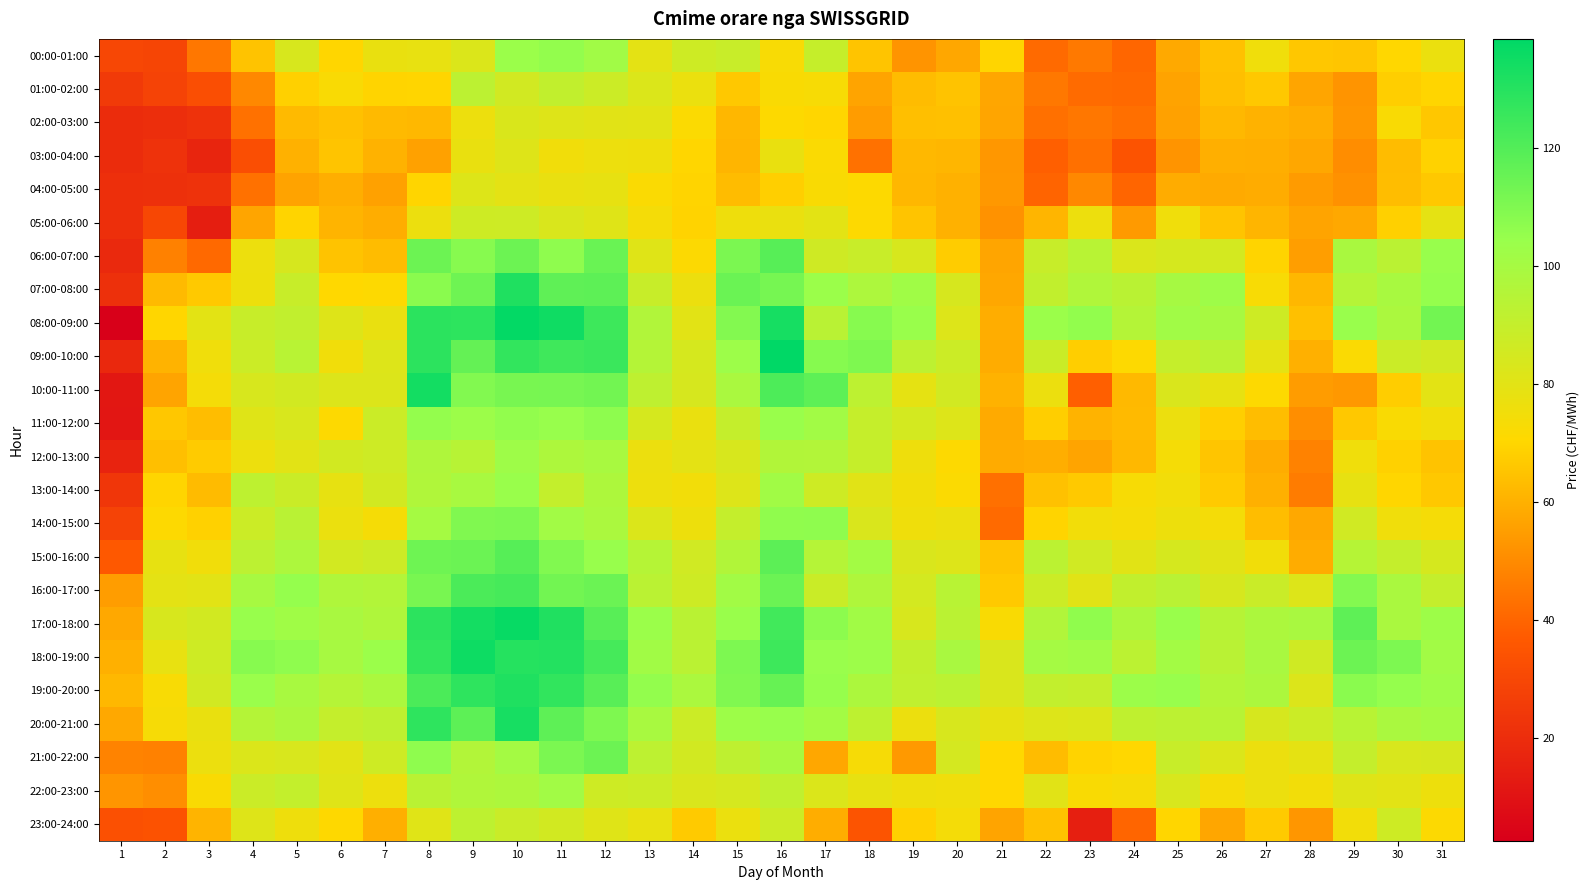

Reading left to right, list all the values displayed in this chart.

00:00-01:00: 1=29.8	2=29.4	3=44.7	4=64.9	5=83.8	6=69.8	7=77.7	8=78.3	9=82.3	10=103.7	11=105.7	12=101.8	13=79.5	14=87.0	15=88.8	16=73.0	17=89.6	18=65.2	19=52.3	20=57.4	21=69.7	22=41.4	23=45.2	24=40.2	25=57.9	26=64.3	27=75.5	28=65.9	29=65.4	30=70.1	31=77.0
01:00-02:00: 1=25.1	2=28.2	3=32.4	4=49.3	5=68.4	6=72.6	7=69.3	8=69.7	9=92.7	10=85.8	11=91.0	12=87.7	13=82.3	14=77.1	15=66.2	16=72.4	17=73.2	18=56.6	19=63.0	20=64.9	21=57.1	22=44.8	23=41.5	24=41.0	25=56.3	26=63.8	27=66.2	28=56.8	29=52.5	30=67.8	31=69.7
02:00-03:00: 1=19.4	2=20.2	3=21.9	4=43.2	5=62.4	6=64.5	7=62.5	8=62.0	9=76.6	10=82.8	11=81.2	12=80.6	13=79.9	14=71.7	15=61.7	16=71.0	17=69.9	18=54.4	19=63.9	20=64.2	21=56.8	22=42.8	23=44.8	24=42.6	25=56.0	26=62.0	27=60.2	28=59.1	29=53.0	30=72.5	31=65.8
03:00-04:00: 1=19.7	2=21.9	3=17.1	4=32.4	5=60.1	6=65.3	7=60.4	8=55.9	9=77.7	10=81.4	11=75.4	12=76.6	13=76.1	14=69.9	15=61.1	16=77.7	17=72.1	18=43.1	19=61.9	20=61.4	21=53.1	22=38.4	23=42.8	24=34.5	25=52.3	26=59.5	27=59.2	28=57.5	29=50.7	30=62.9	31=68.9
04:00-05:00: 1=20.8	2=21.3	3=21.9	4=43.1	5=56.4	6=59.3	7=55.8	8=69.6	9=81.7	10=79.4	11=77.9	12=78.3	13=72.0	14=69.5	15=63.1	16=68.1	17=72.3	18=70.9	19=61.8	20=60.2	21=53.4	22=39.7	23=49.1	24=40.0	25=58.8	26=58.2	27=58.8	28=54.3	29=51.7	30=63.2	31=66.2
05:00-06:00: 1=20.7	2=30.2	3=14.4	4=57.0	5=69.5	6=60.9	7=59.0	8=76.8	9=87.0	10=87.1	11=83.1	12=81.2	13=74.2	14=69.0	15=76.1	16=77.4	17=79.7	18=71.3	19=65.2	20=60.1	21=51.9	22=61.1	23=76.5	24=53.9	25=75.6	26=65.1	27=61.1	28=56.6	29=57.6	30=68.4	31=79.1
06:00-07:00: 1=18.7	2=47.2	3=40.9	4=76.6	5=84.1	6=64.8	7=63.1	8=114.2	9=108.5	10=114.3	11=106.5	12=115.0	13=81.1	14=71.5	15=111.2	16=119.1	17=86.7	18=88.8	19=83.8	20=67.2	21=56.9	22=89.1	23=94.0	24=82.6	25=84.3	26=85.0	27=69.3	28=55.1	29=98.7	30=93.3	31=104.7
07:00-08:00: 1=21.4	2=62.6	3=66.5	4=76.3	5=89.0	6=70.4	7=71.2	8=107.5	9=114.1	10=131.6	11=117.1	12=117.8	13=89.1	14=76.8	15=114.9	16=112.2	17=103.8	18=97.9	19=102.2	20=83.9	21=57.5	22=91.0	23=96.8	24=93.6	25=99.9	26=102.5	27=72.8	28=61.7	29=95.1	30=99.4	31=105.3
08:00-09:00: 1=2.6	2=69.9	3=79.7	4=89.1	5=91.3	6=81.3	7=77.8	8=129.0	9=128.3	10=137.8	11=134.9	12=125.0	13=96.4	14=80.0	15=109.3	16=133.3	17=94.0	18=108.4	19=104.3	20=81.8	21=59.1	22=103.7	23=106.1	24=95.5	25=101.9	26=99.7	27=86.9	28=64.0	29=104.6	30=98.3	31=112.9
09:00-10:00: 1=18.2	2=60.7	3=75.5	4=87.7	5=94.0	6=75.3	7=82.0	8=128.6	9=116.2	10=127.3	11=124.3	12=125.3	13=95.4	14=84.3	15=103.2	16=138.6	17=108.6	18=110.3	19=92.5	20=87.6	21=58.8	22=88.3	23=67.7	24=71.2	25=89.8	26=93.3	27=79.1	28=59.8	29=72.0	30=87.9	31=85.8
10:00-11:00: 1=11.7	2=56.7	3=74.2	4=83.8	5=85.5	6=82.1	7=82.0	8=134.2	9=109.5	10=111.6	11=111.9	12=112.9	13=92.0	14=84.0	15=98.6	16=121.3	17=117.8	18=92.4	19=78.8	20=85.8	21=60.4	22=76.9	23=38.4	24=62.1	25=83.2	26=78.5	27=71.2	28=54.6	29=53.4	30=67.6	31=79.7
11:00-12:00: 1=11.3	2=66.0	3=63.4	4=81.0	5=83.6	6=71.3	7=87.9	8=105.4	9=103.3	10=106.2	11=104.7	12=106.8	13=84.3	14=77.5	15=90.1	16=104.2	17=101.2	18=89.9	19=85.0	20=82.0	21=58.3	22=67.9	23=60.6	24=62.4	25=76.7	26=68.1	27=63.4	28=50.7	29=66.3	30=72.4	31=75.1
12:00-13:00: 1=16.2	2=63.7	3=66.9	4=76.6	5=80.1	6=85.5	7=87.2	8=96.9	9=94.3	10=102.7	11=97.4	12=99.3	13=76.8	14=79.3	15=83.6	16=96.1	17=95.8	18=89.7	19=76.1	20=71.3	21=58.6	22=59.3	23=56.7	24=61.8	25=73.7	26=65.3	27=58.9	28=47.5	29=75.6	30=68.5	31=64.9
13:00-14:00: 1=23.4	2=69.5	3=62.8	4=92.1	5=88.3	6=78.5	7=85.7	8=96.6	9=99.3	10=104.3	11=90.5	12=97.5	13=76.5	14=74.7	15=82.0	16=101.4	17=86.8	18=80.5	19=74.9	20=71.8	21=42.9	22=64.4	23=66.5	24=73.1	25=74.7	26=66.7	27=59.8	28=46.0	29=78.4	30=70.0	31=66.3
14:00-15:00: 1=28.5	2=71.2	3=68.6	4=87.7	5=93.9	6=77.2	7=73.7	8=100.1	9=110.0	10=110.6	11=101.3	12=98.3	13=82.3	14=76.4	15=90.1	16=106.2	17=106.6	18=83.2	19=75.9	20=76.9	21=41.1	22=69.4	23=74.6	24=73.8	25=76.2	26=74.3	27=63.3	28=57.7	29=86.0	30=75.5	31=73.9
15:00-16:00: 1=36.1	2=78.5	3=75.2	4=92.7	5=97.7	6=85.2	7=87.3	8=113.9	9=114.6	10=119.2	11=109.7	12=104.7	13=94.9	14=86.0	15=96.3	16=118.1	17=95.0	18=101.0	19=83.1	20=81.9	21=65.2	22=92.9	23=86.2	24=80.2	25=84.4	26=80.6	27=74.9	28=58.7	29=94.8	30=90.0	31=84.2
16:00-17:00: 1=54.7	2=79.4	3=79.9	4=99.7	5=105.4	6=97.1	7=96.0	8=111.7	9=121.7	10=122.8	11=113.1	12=114.6	13=93.3	14=86.9	15=101.2	16=114.6	17=88.3	18=97.0	19=85.0	20=94.1	21=66.5	22=87.8	23=80.5	24=91.0	25=93.7	26=84.0	27=88.5	28=82.0	29=109.3	30=98.6	31=90.0
17:00-18:00: 1=57.8	2=83.6	3=85.5	4=104.8	5=102.2	6=99.3	7=97.1	8=128.7	9=133.8	10=136.9	11=131.4	12=118.8	13=103.8	14=93.7	15=104.1	16=123.9	17=107.3	18=101.6	19=83.7	20=93.4	21=72.2	22=96.5	23=106.3	24=98.1	25=104.1	26=94.6	27=98.0	28=99.2	29=117.6	30=98.7	31=102.8
18:00-19:00: 1=59.9	2=78.2	3=86.9	4=108.4	5=106.5	6=99.6	7=103.6	8=127.5	9=135.6	10=130.3	11=130.5	12=123.0	13=101.5	14=93.3	15=110.6	16=124.8	17=104.5	18=103.2	19=90.9	20=99.2	21=83.1	22=100.5	23=101.5	24=93.1	25=101.1	26=93.8	27=99.0	28=86.3	29=114.3	30=110.4	31=101.2
19:00-20:00: 1=61.9	2=72.8	3=85.7	4=104.0	5=99.5	6=95.2	7=98.2	8=121.6	9=128.1	10=131.4	11=127.7	12=118.7	13=105.7	14=98.3	15=109.9	16=115.7	17=104.9	18=98.1	19=91.4	20=93.1	21=83.1	22=90.5	23=90.2	24=103.4	25=104.6	26=95.6	27=98.1	28=82.0	29=107.6	30=105.3	31=102.2
20:00-21:00: 1=57.6	2=73.3	3=77.5	4=95.4	5=98.2	6=90.0	7=91.9	8=128.1	9=117.7	10=133.0	11=117.6	12=110.2	13=99.4	14=87.8	15=102.8	16=104.7	17=100.9	18=92.2	19=76.7	20=83.7	21=78.8	22=82.0	23=82.5	24=91.8	25=92.8	26=94.4	27=84.1	28=87.8	29=94.2	30=98.7	31=100.2
21:00-22:00: 1=47.9	2=47.3	3=76.9	4=82.4	5=83.4	6=80.0	7=87.0	8=106.5	9=96.0	10=100.7	11=111.1	12=114.2	13=92.5	14=85.5	15=92.0	16=99.3	17=57.4	18=73.3	19=53.7	20=84.7	21=70.5	22=62.9	23=69.0	24=70.1	25=88.9	26=82.5	27=77.0	28=78.8	29=90.2	30=83.4	31=84.0
22:00-23:00: 1=52.6	2=50.8	3=72.4	4=88.0	5=90.4	6=81.1	7=76.6	8=93.5	9=96.8	10=97.5	11=101.3	12=86.9	13=87.8	14=83.1	15=84.5	16=91.5	17=82.5	18=78.3	19=76.1	20=75.6	21=70.5	22=80.5	23=72.2	24=73.4	25=83.4	26=74.0	27=76.8	28=74.7	29=81.2	30=79.9	31=76.2
23:00-24:00: 1=33.3	2=34.1	3=61.0	4=81.4	5=76.0	6=70.8	7=59.7	8=80.9	9=92.3	10=88.6	11=85.5	12=81.0	13=78.2	14=66.7	15=77.0	16=87.4	17=59.1	18=34.9	19=68.5	20=74.1	21=56.5	22=64.2	23=14.7	24=39.8	25=70.0	26=57.2	27=66.6	28=52.8	29=74.8	30=86.8	31=71.4